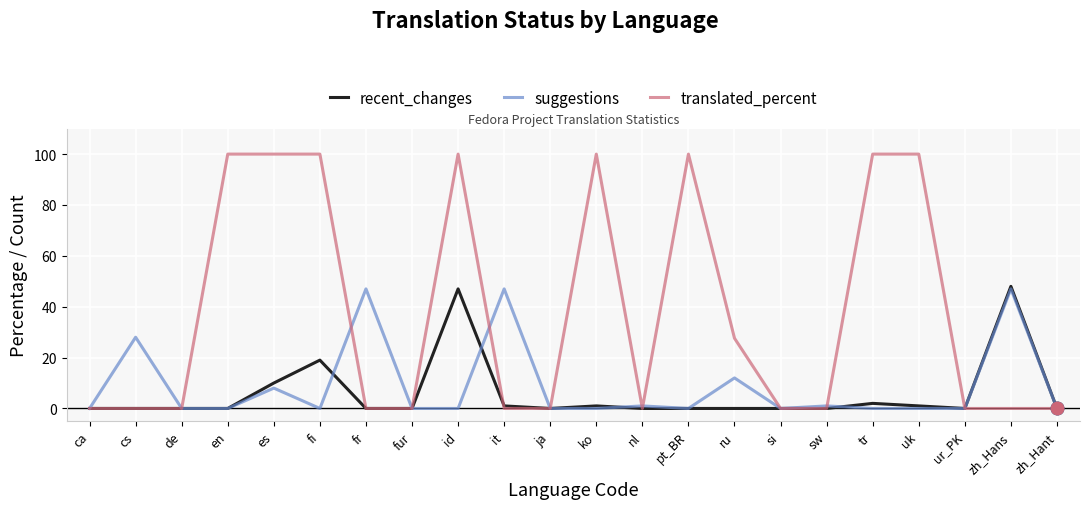

At which category is the sum across all series the highest?

id